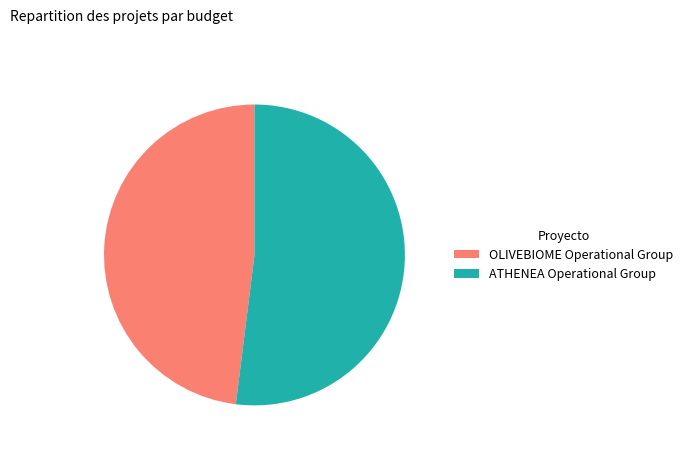

Rank the categories by value from lowest to highest.

OLIVEBIOME Operational Group, ATHENEA Operational Group